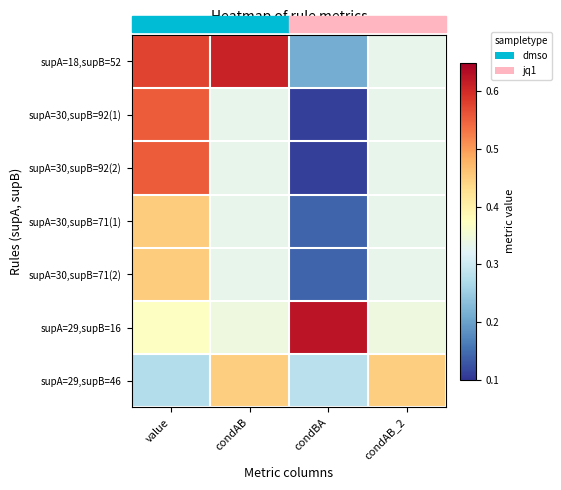

Reading right to left, what are all the values shown in this chart?

supA=18,supB=52: condAB_2=0.3	condBA=0.2	condAB=0.6	value=0.6
supA=30,supB=92(1): condAB_2=0.3	condBA=0.1	condAB=0.3	value=0.6
supA=30,supB=92(2): condAB_2=0.3	condBA=0.1	condAB=0.3	value=0.6
supA=30,supB=71(1): condAB_2=0.3	condBA=0.1	condAB=0.3	value=0.5
supA=30,supB=71(2): condAB_2=0.3	condBA=0.1	condAB=0.3	value=0.5
supA=29,supB=16: condAB_2=0.3	condBA=0.6	condAB=0.3	value=0.4
supA=29,supB=46: condAB_2=0.4	condBA=0.3	condAB=0.4	value=0.3